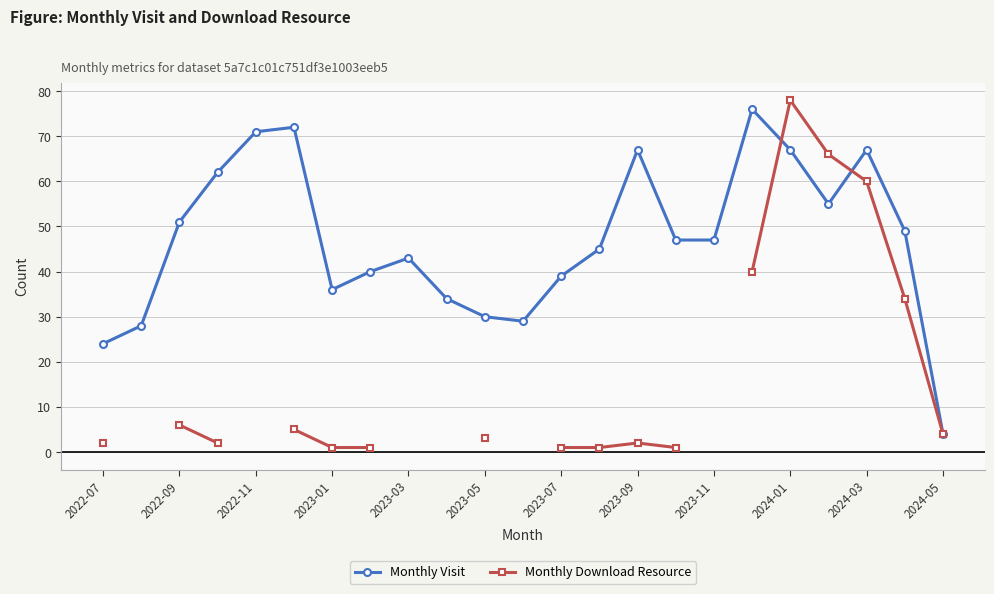

How many times do Monthly Visit and Monthly Download Resource cross each other?

2